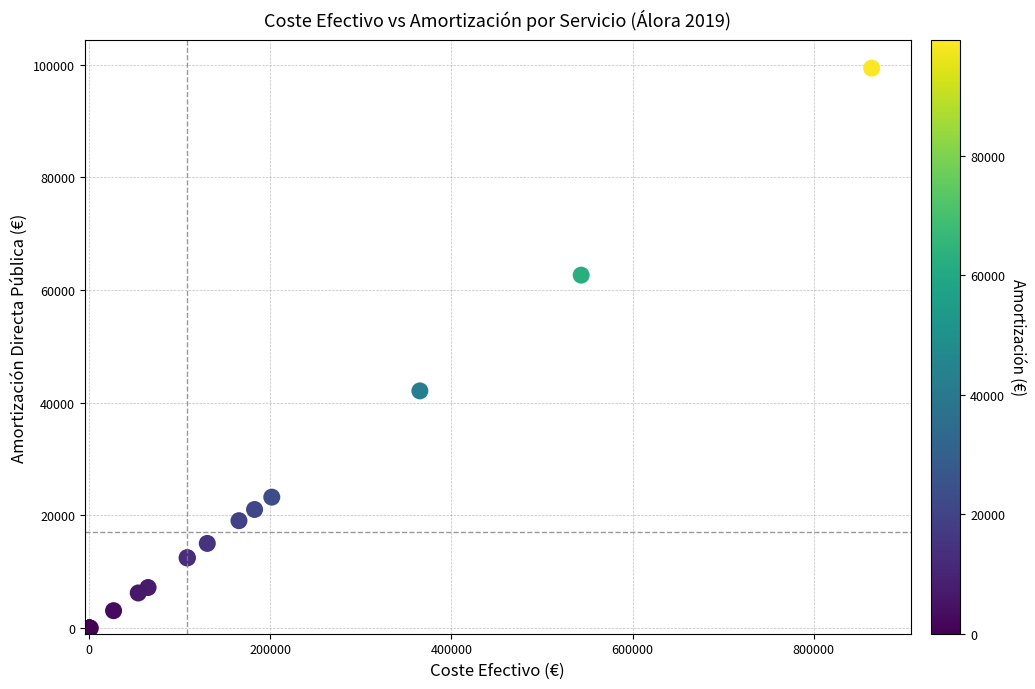

What Y value in the scatter plot is closest to 49680?

42089.7